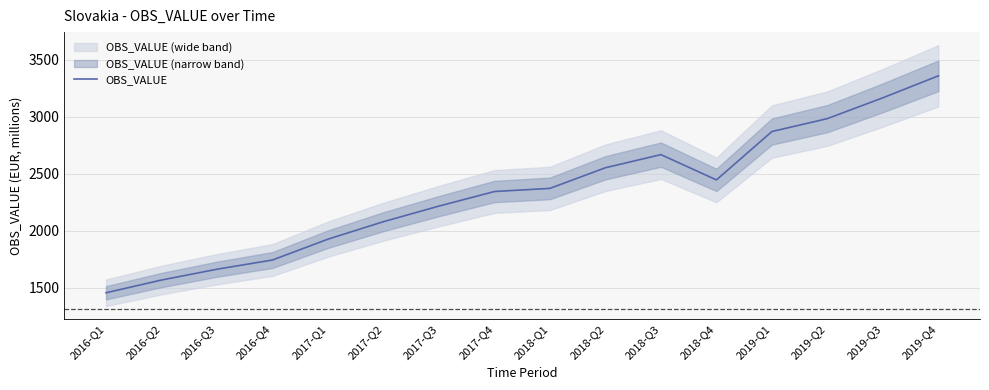

Does the chart display data point markers on the line(s)?

No